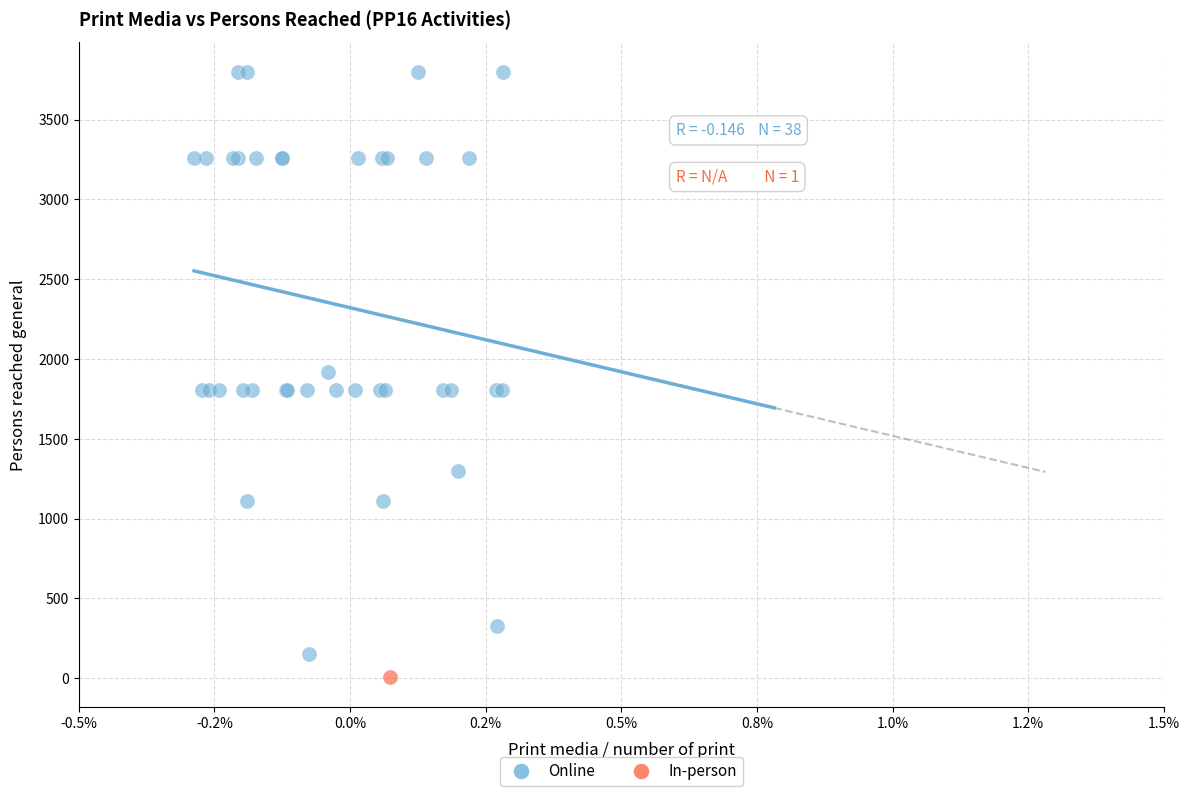

What are all the series names shown in the legend?

Online, In-person